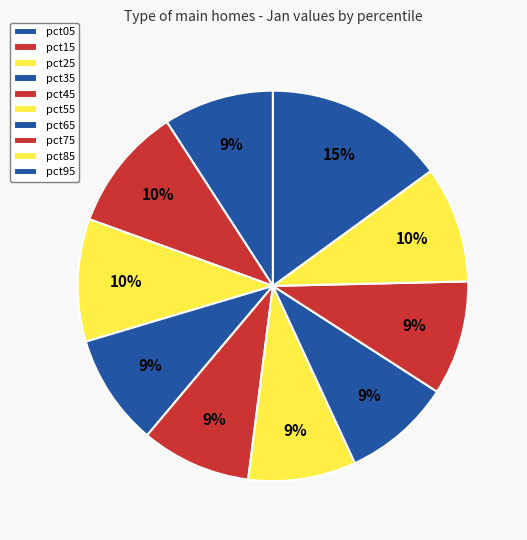

Which slice is the smallest?

pct55